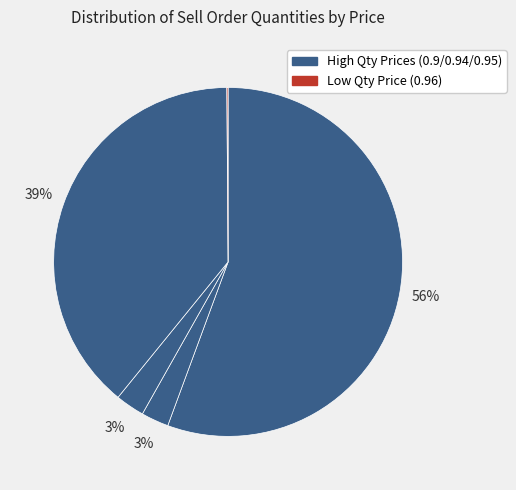

To the nearest percent, what is the difference between the largest and smallest slice percentages?

56%